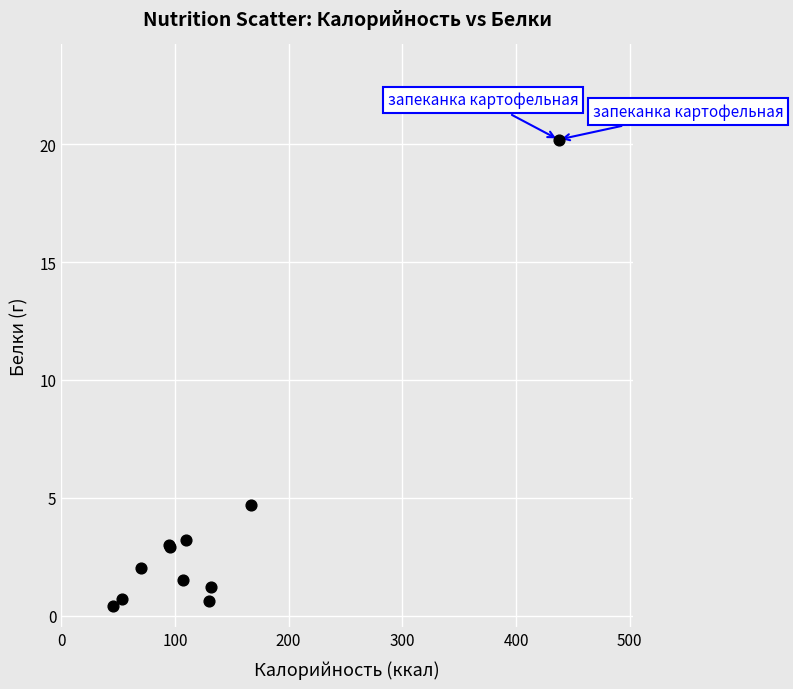

What Y value in the scatter plot is closest to 10?

4.7